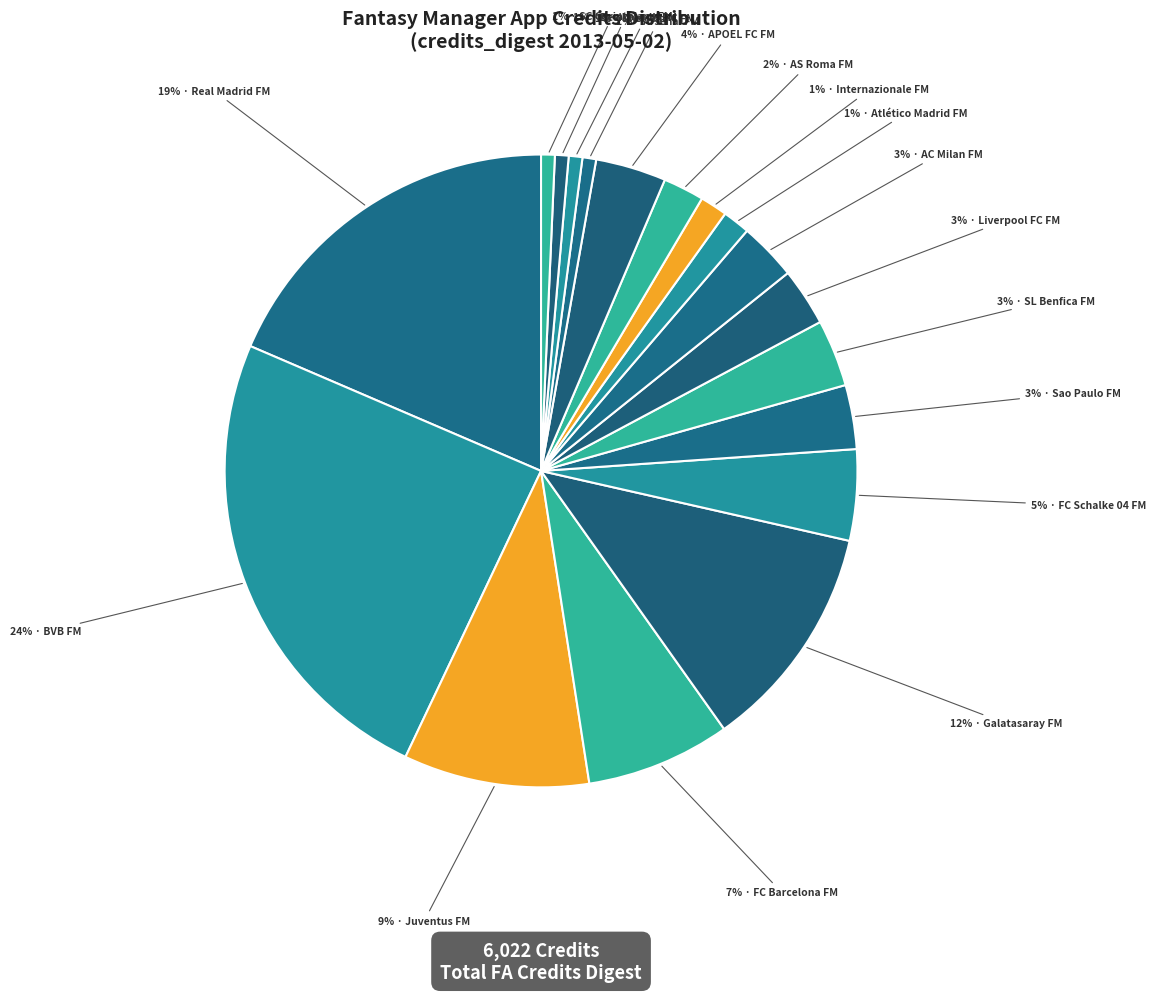

Is there a majority slice in this chart?

No